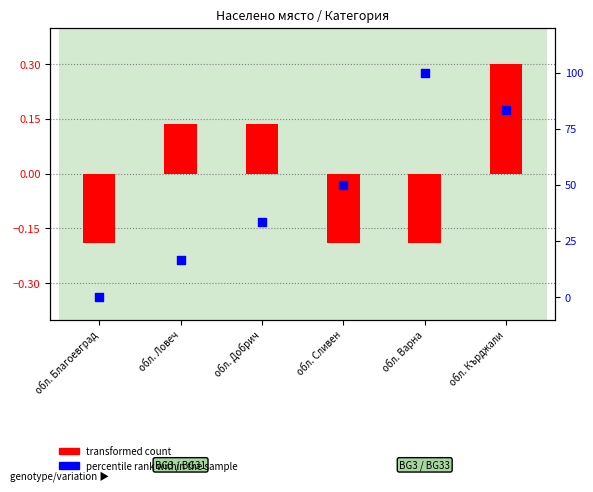

Which series contains the lowest Y value?

transformed count